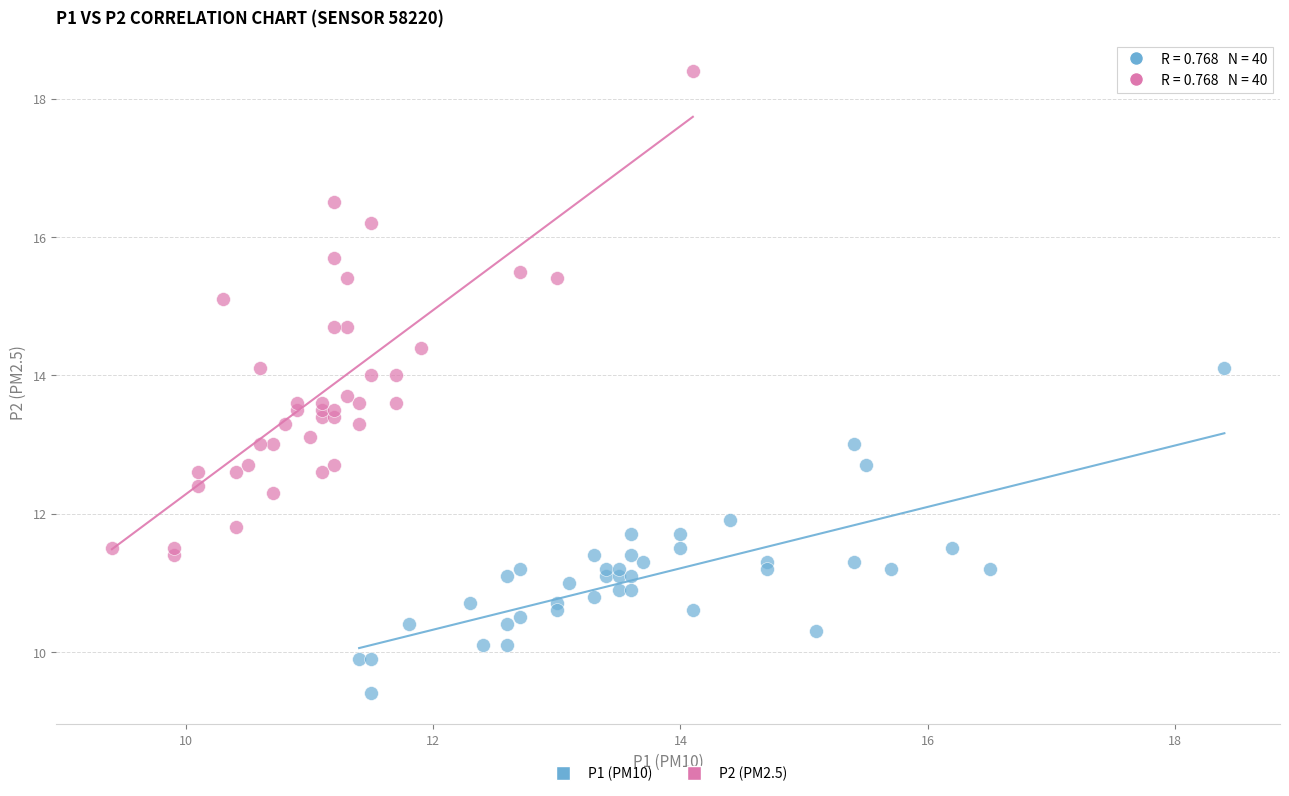

Which series has the widest spread of Y values?

P2 (PM2.5)